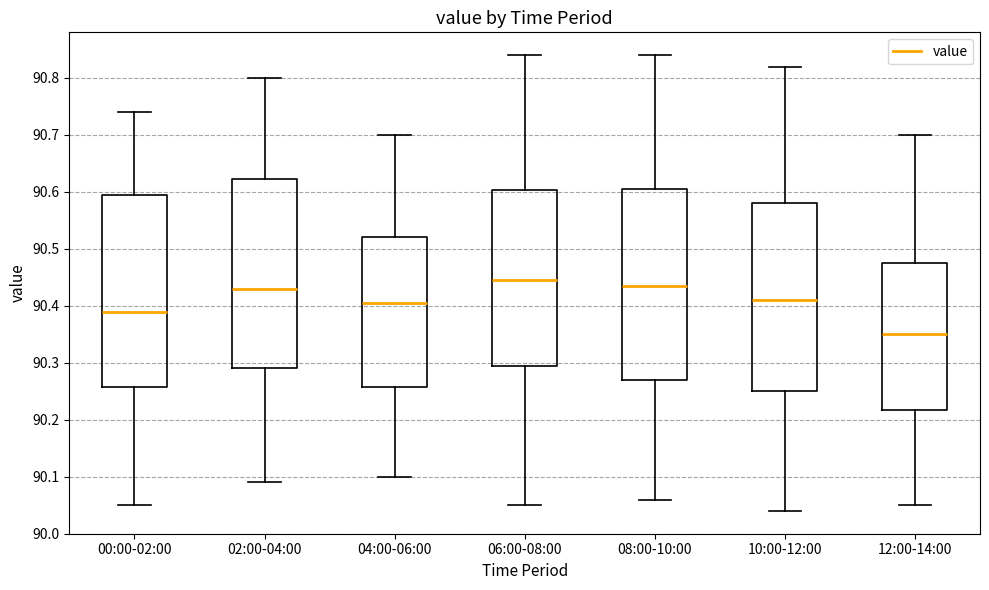

Reading left to right, read every box against the y-axis: the position of its median line, the range the box covers, and the ends of its whiskers. The values are not printed on the chart, so give them approximately, as read against the axis.

00:00-02:00: median 90.39, box 90.26 to 90.60, whiskers 90.05 to 90.74
02:00-04:00: median 90.43, box 90.29 to 90.62, whiskers 90.09 to 90.80
04:00-06:00: median 90.41, box 90.26 to 90.52, whiskers 90.10 to 90.70
06:00-08:00: median 90.45, box 90.30 to 90.60, whiskers 90.05 to 90.84
08:00-10:00: median 90.44, box 90.27 to 90.61, whiskers 90.06 to 90.84
10:00-12:00: median 90.41, box 90.25 to 90.58, whiskers 90.04 to 90.82
12:00-14:00: median 90.35, box 90.22 to 90.48, whiskers 90.05 to 90.70